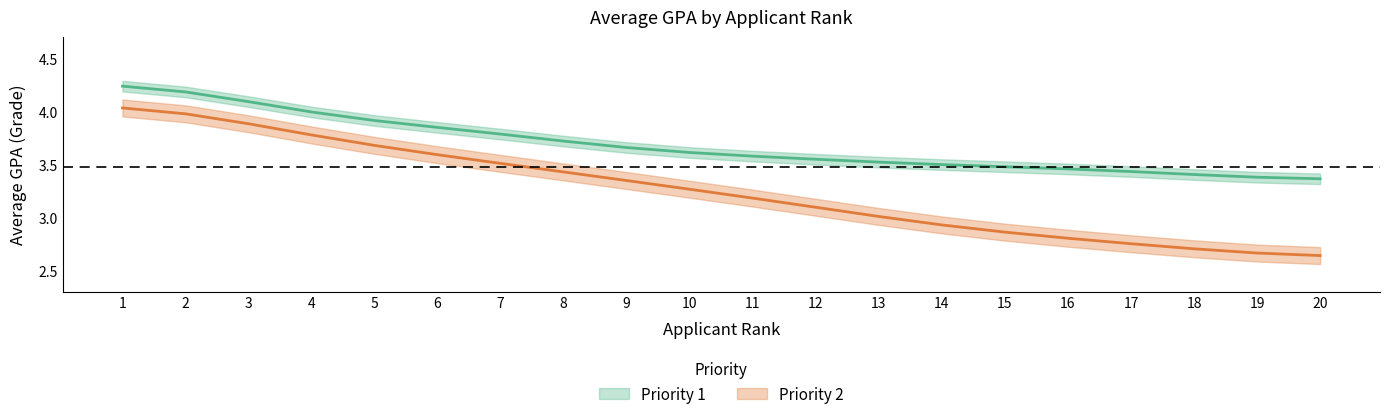

Which series has the widest spread of values?

Priority 2